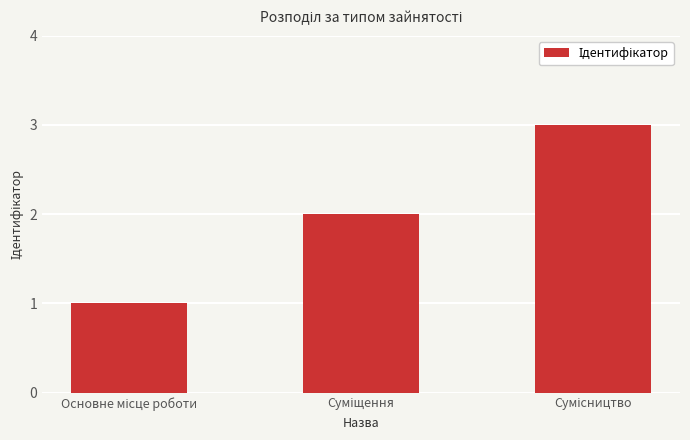

How many values are between 1 and 3?

3